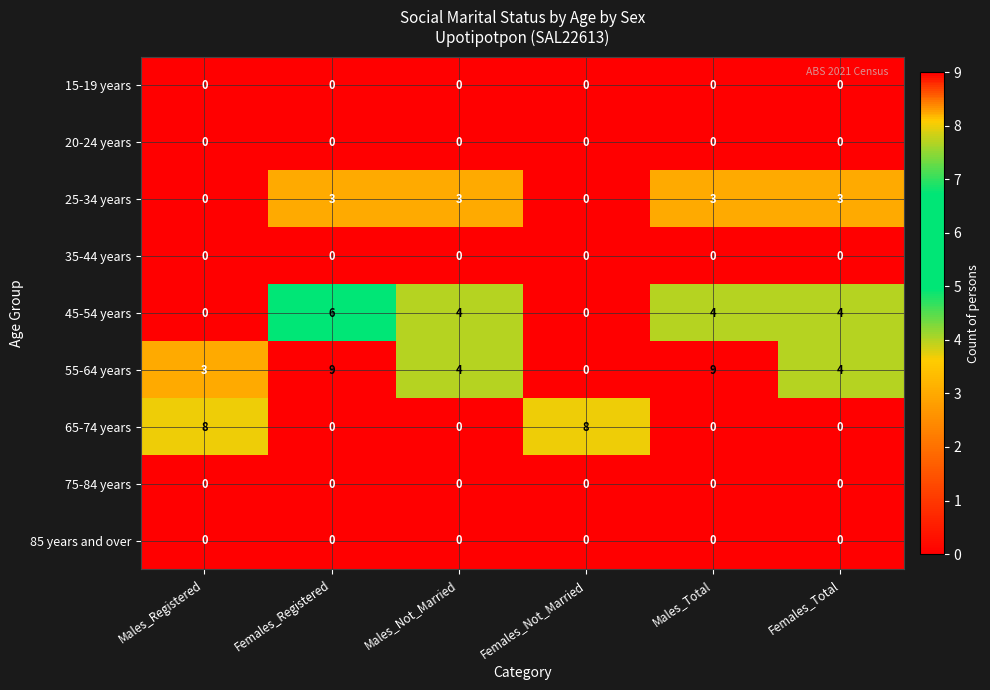

Which series has the widest spread of values?

55-64 years